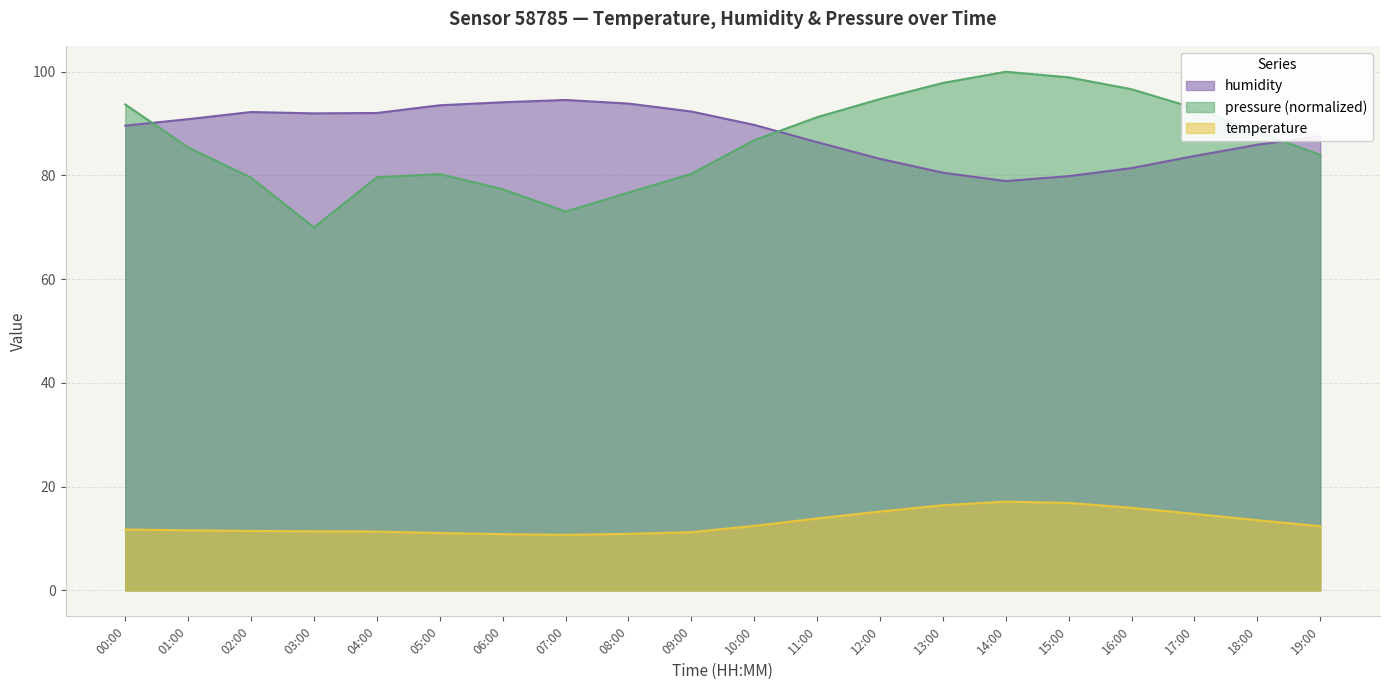

Which category has the highest value in the humidity series?

07:00